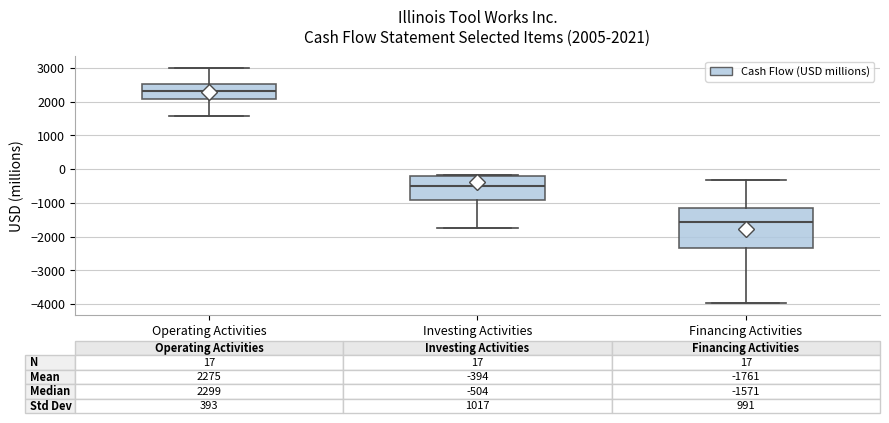

Which box has the highest median line?

Operating Activities